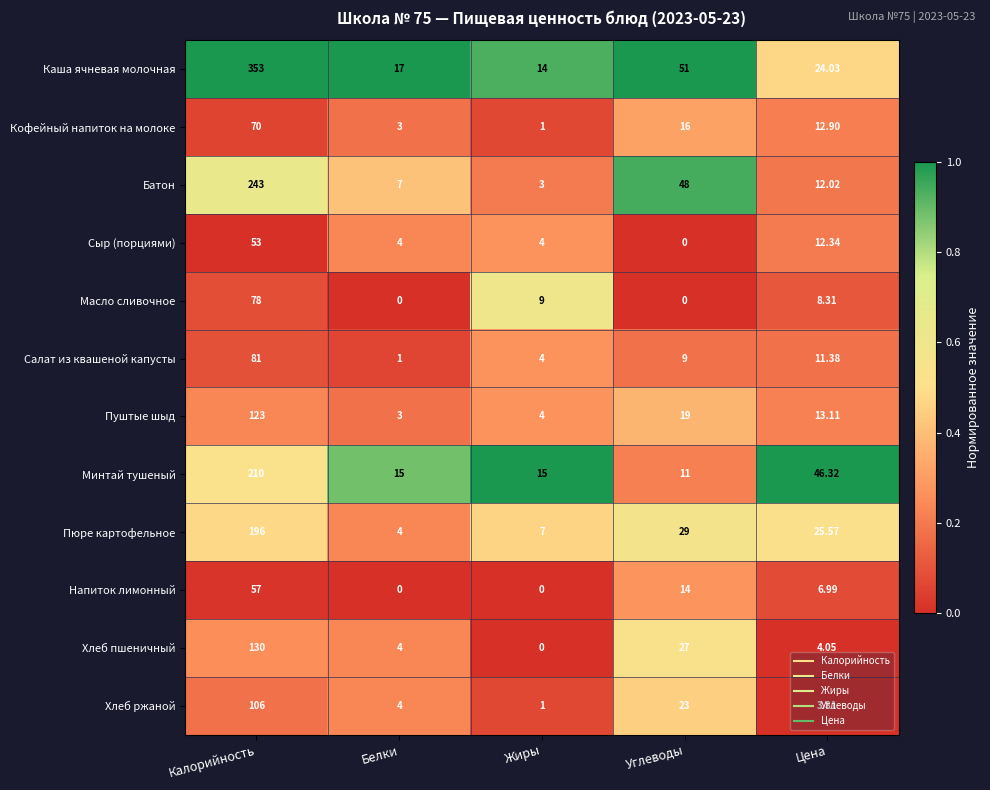

Between Белки and Углеводы, which series saw the biggest shift?

Батон